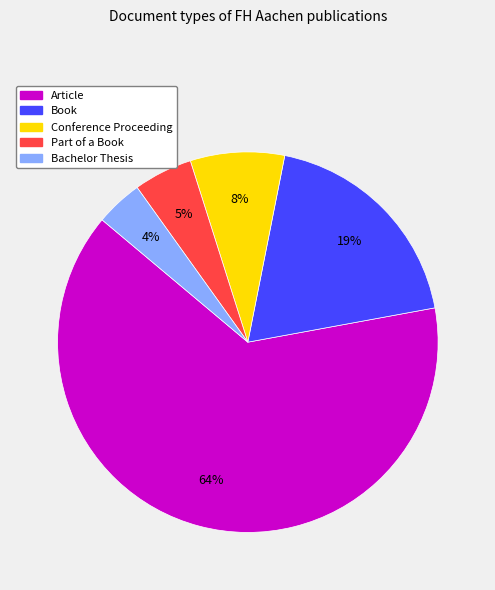

To the nearest percent, what is the difference between the Conference Proceeding and Article slice percentages?

56%